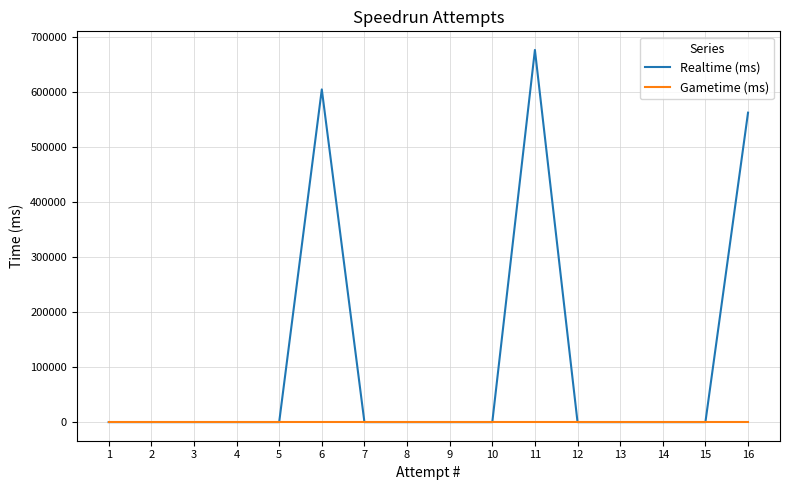

What are all the series names shown in the legend?

Realtime (ms), Gametime (ms)